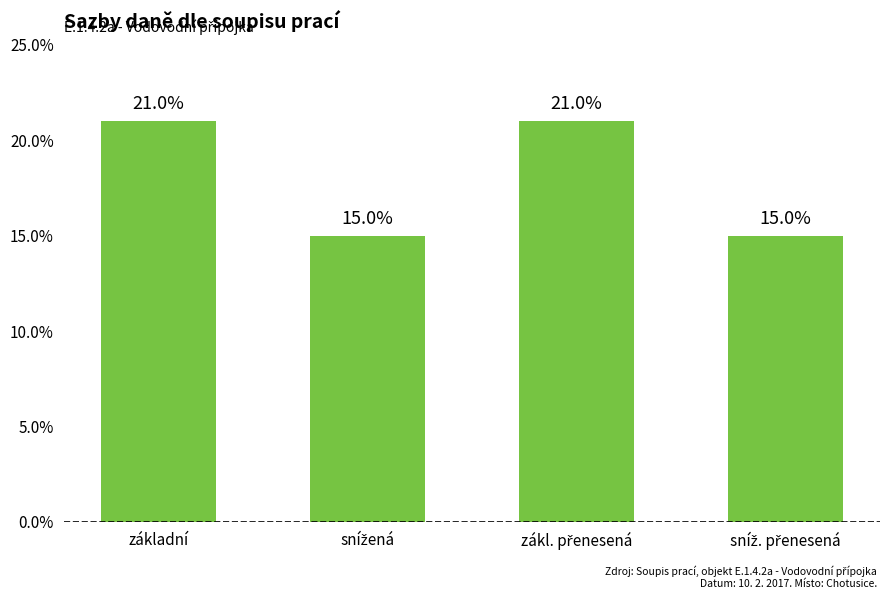

What is the label of the 3rd bar from the right?

snížená